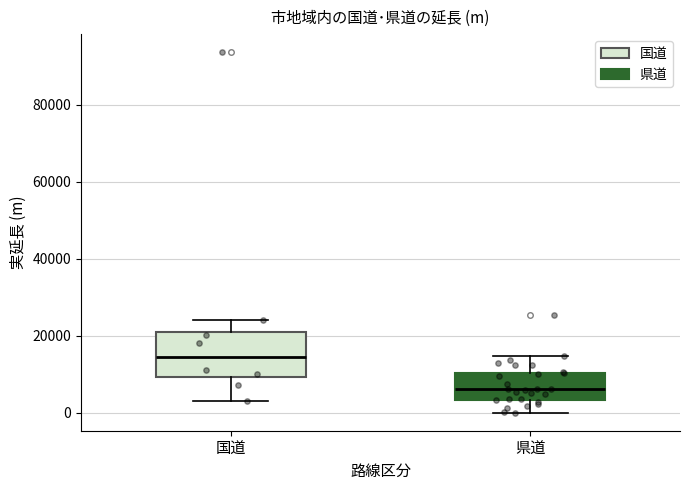

Comparing the boxes themselves (not the whiskers), which one is the tallest?

国道